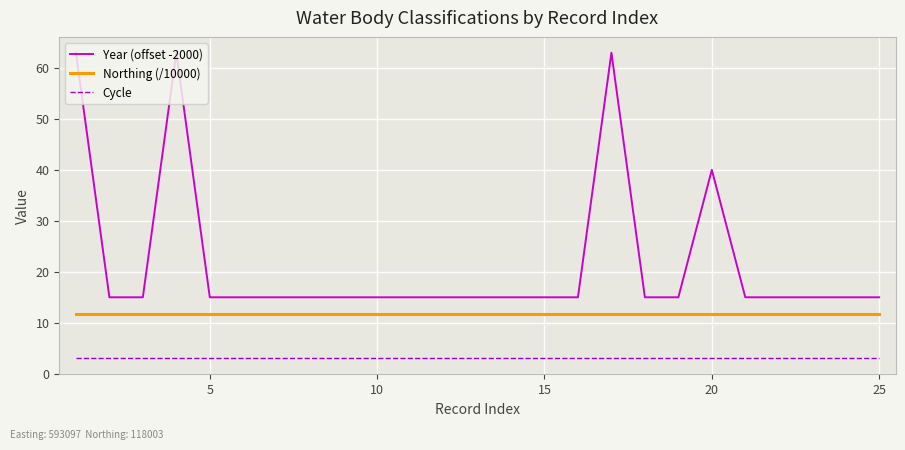

True or false: Northing (/10000) and Year (offset -2000) intersect in this chart.

False